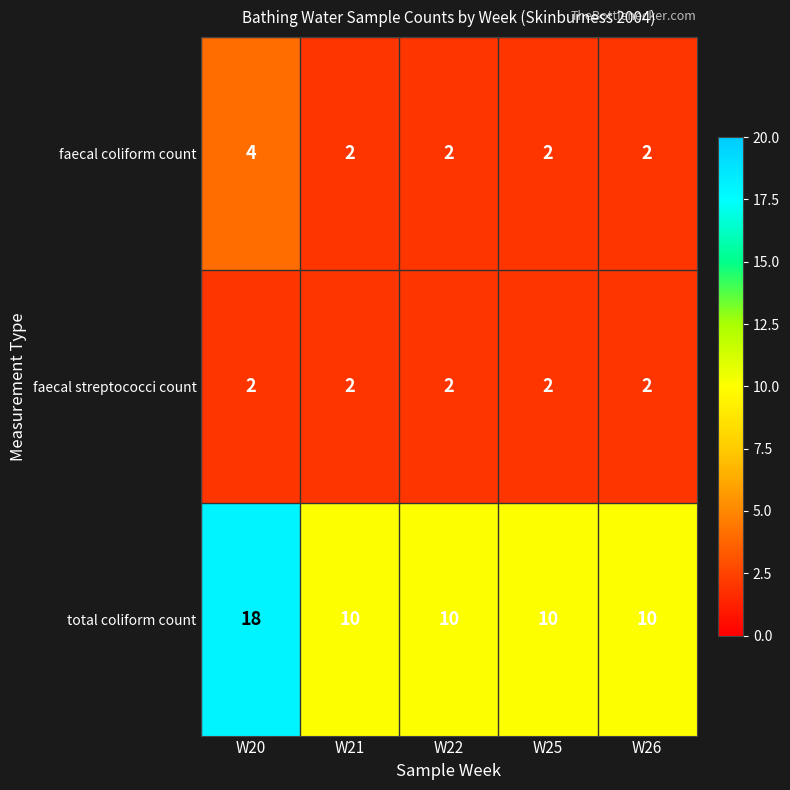

What is the greatest value displayed?

18